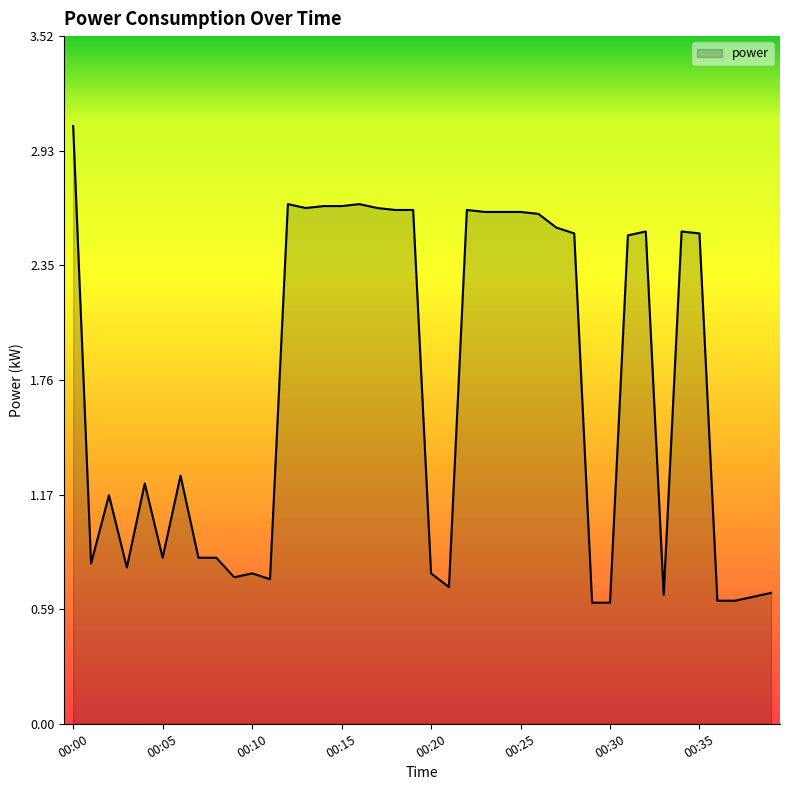

What is the difference between the maximum and minimum values?

2.4